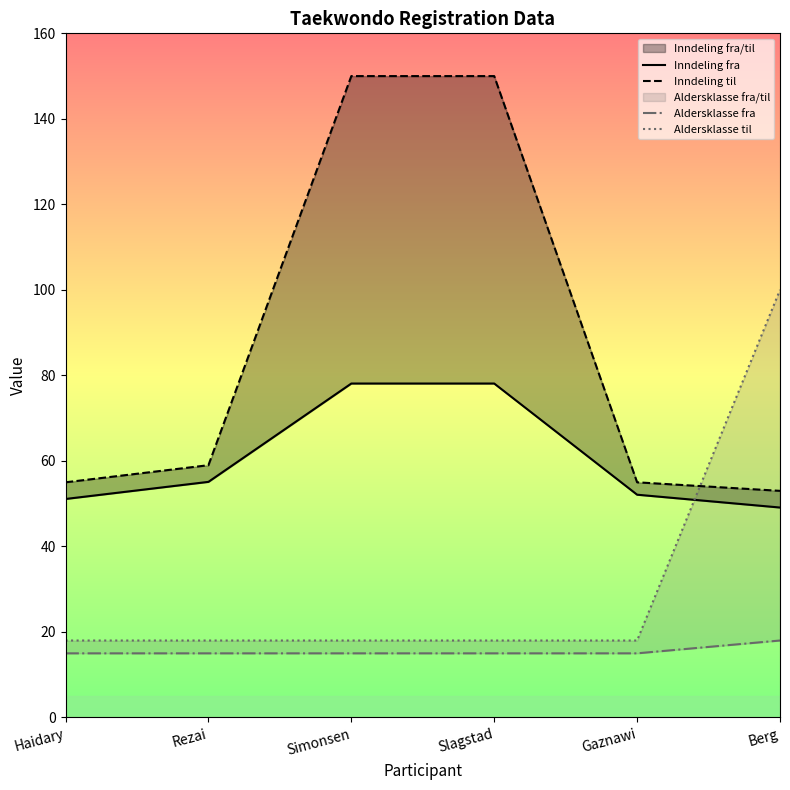

Rank the series by their average value, from lowest to highest.

Aldersklasse fra, Aldersklasse til, Inndeling fra, Inndeling til